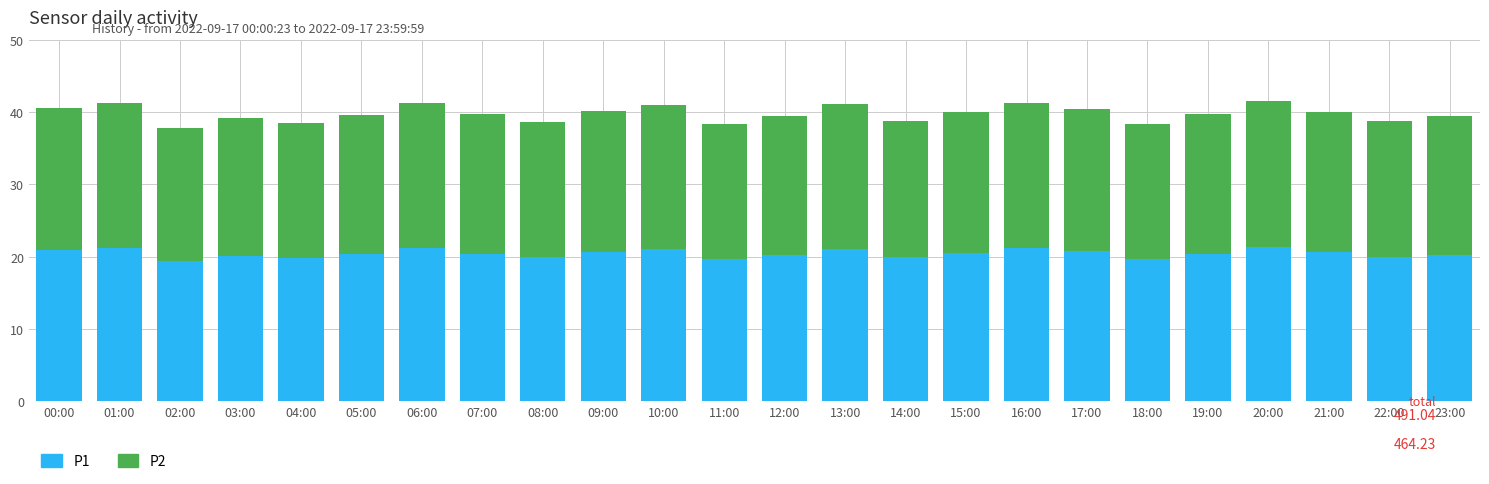

Is it true that P1 equals 21.2 at 01:00?

True